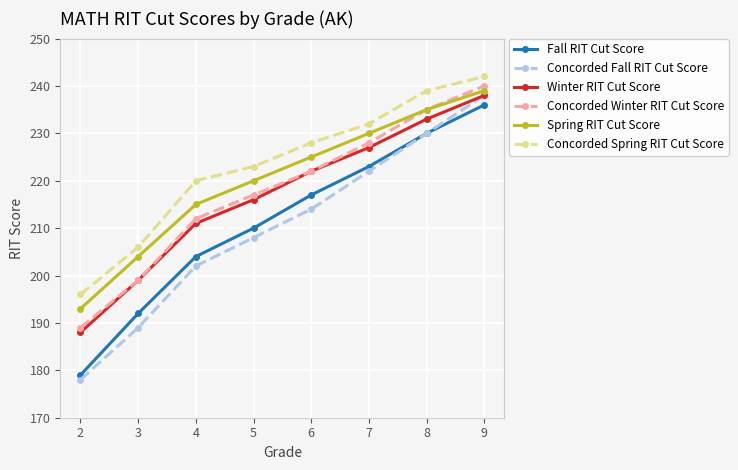

What is the difference between the maximum and minimum values in the Concorded Spring RIT Cut Score series?

46